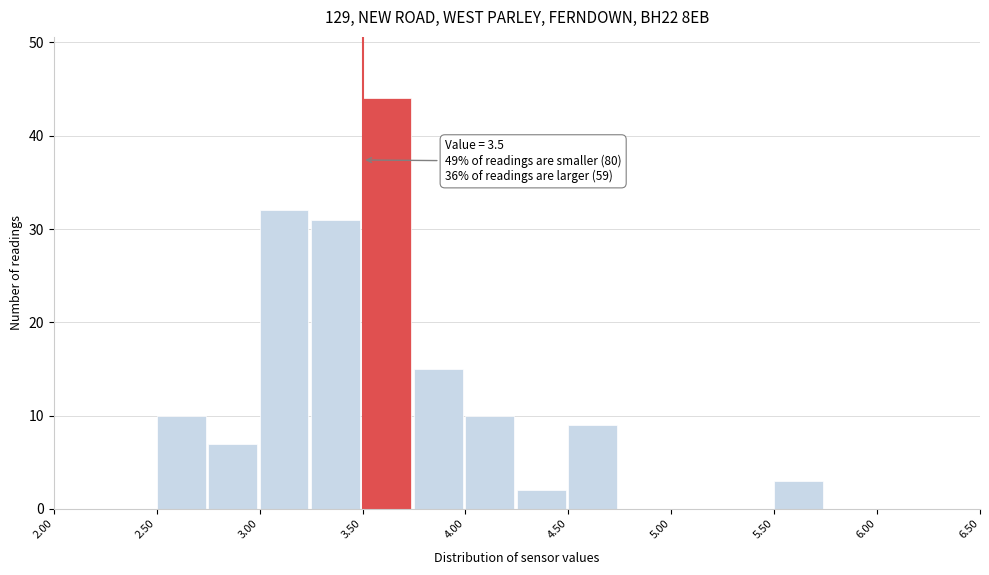

Over which range of the x-axis is the bar tallest?

3.50 to 3.75